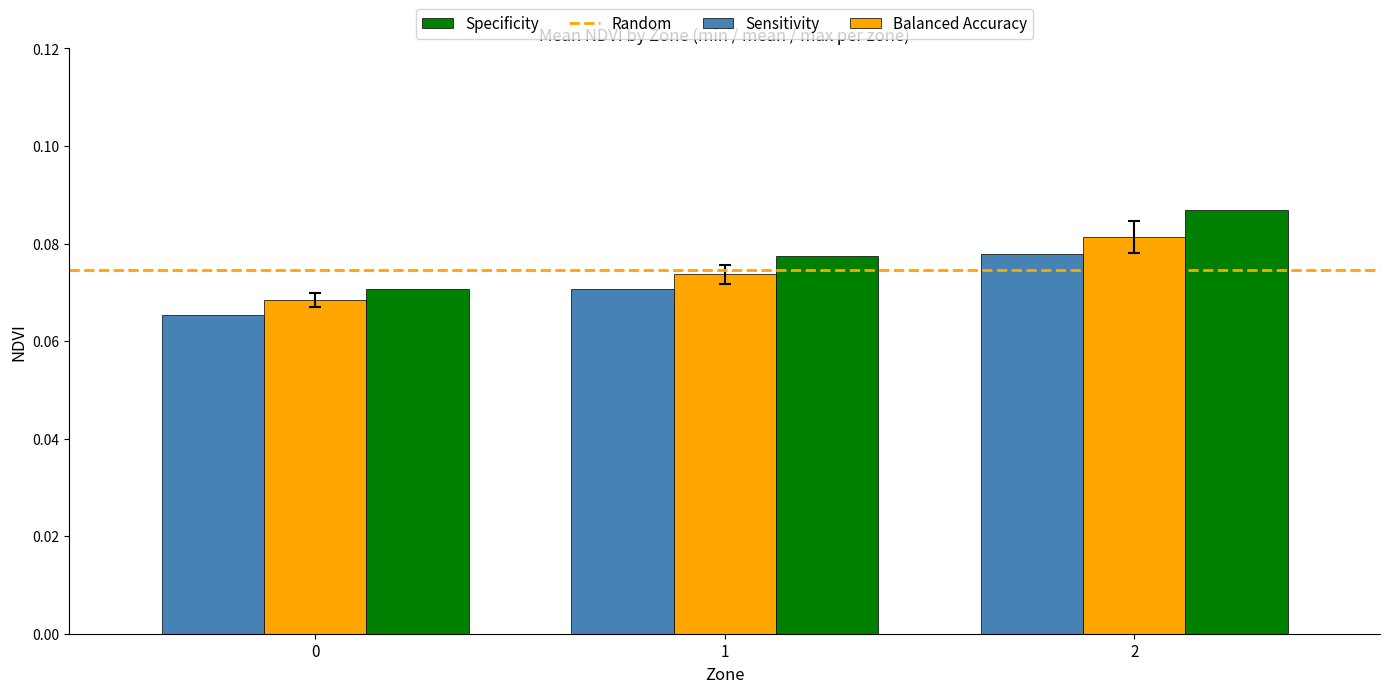

List the series in order of their peak value, highest first.

Specificity, Balanced Accuracy, Sensitivity